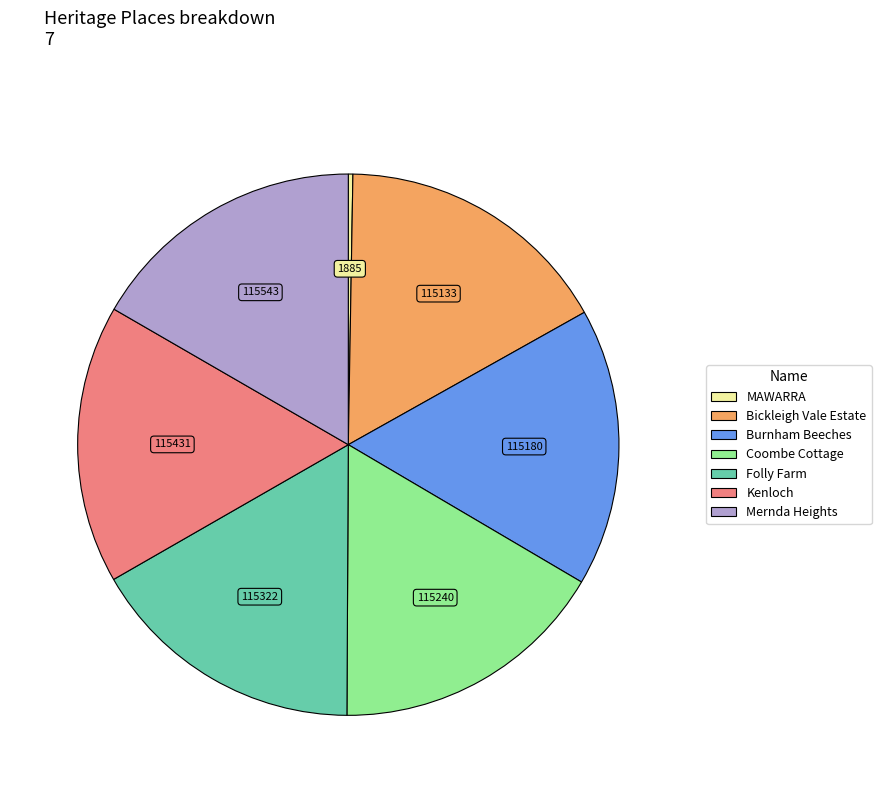

Do Folly Farm and Bickleigh Vale Estate together represent more than half of the pie?

No